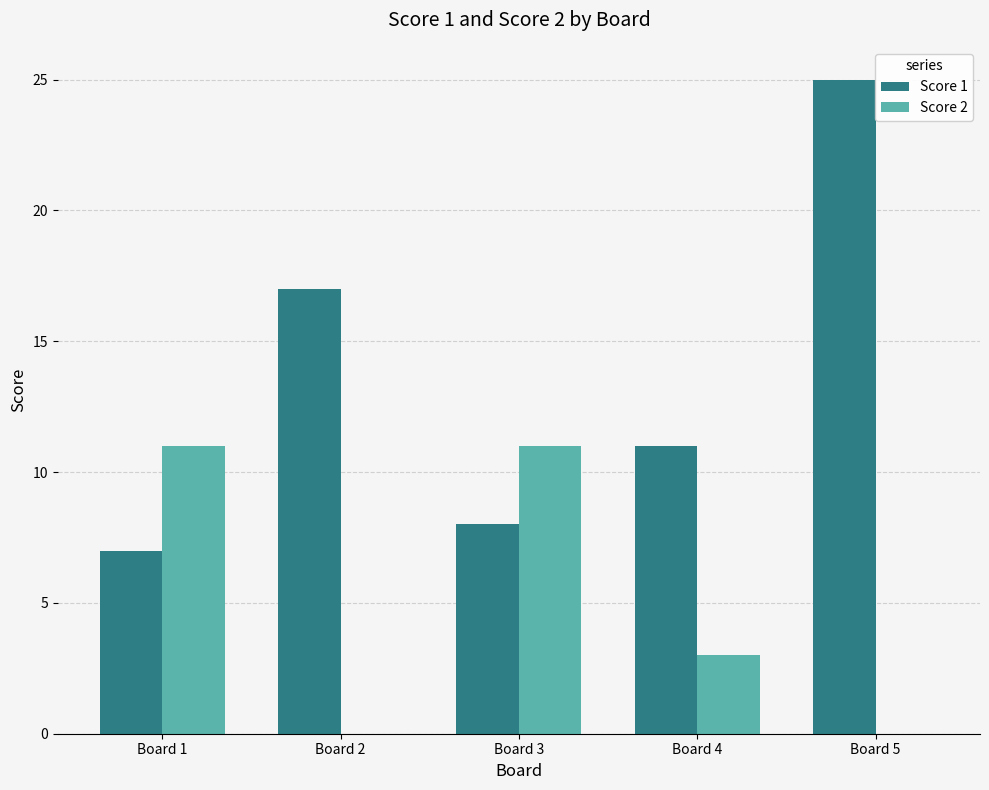

What is the spread (max minus min) of values at Board 4?

8